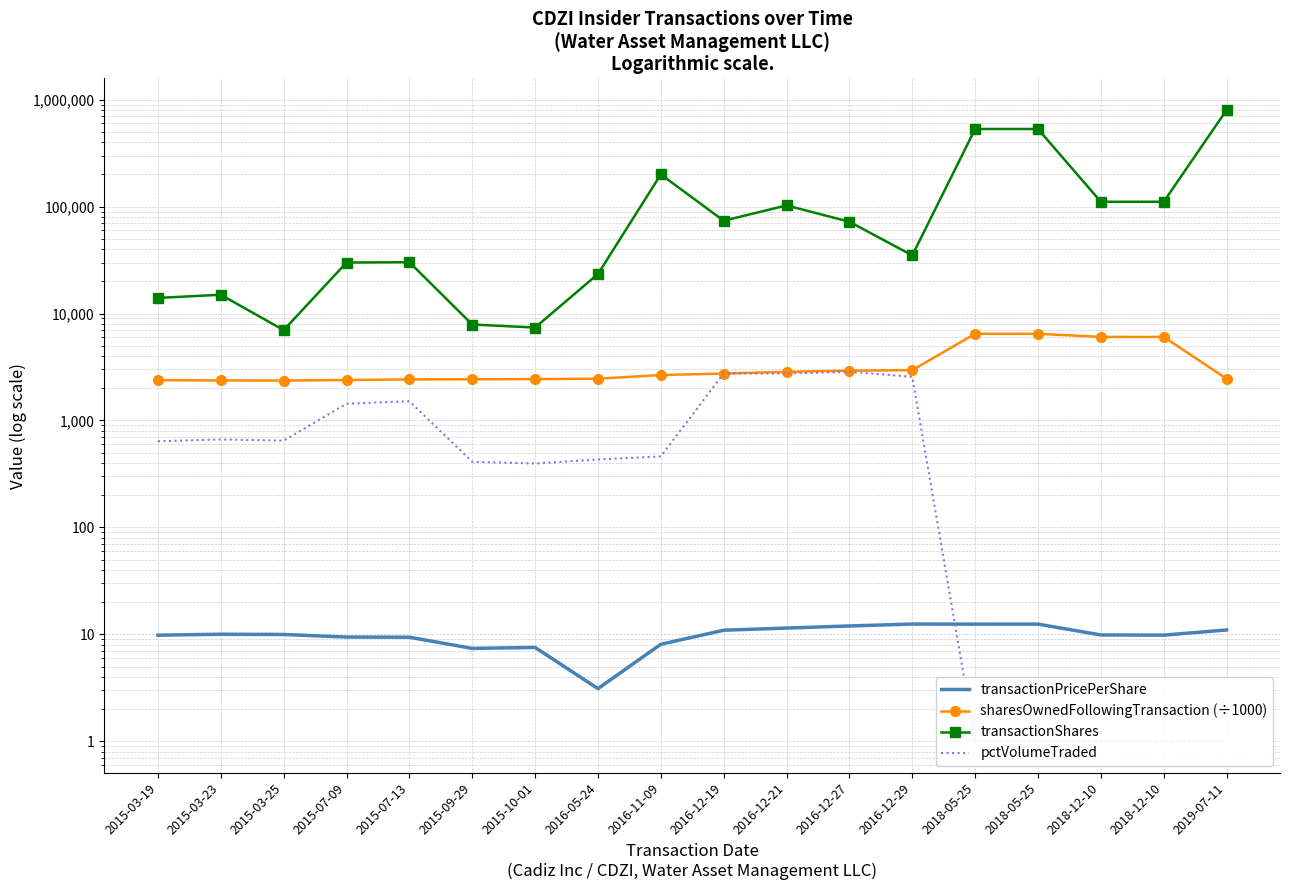

What is the spread (max minus min) of values at 2016-12-27?

72188.0